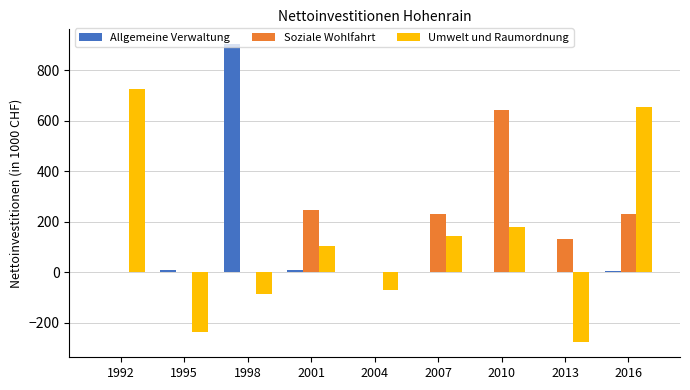

At which label does Allgemeine Verwaltung first exceed 1?

1992